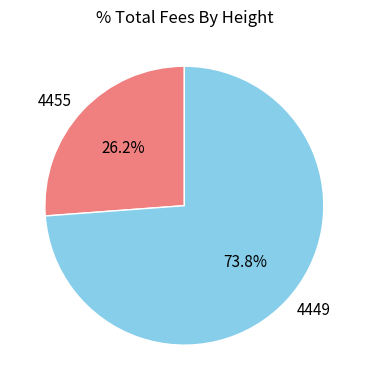

Which slice is the largest?

4449